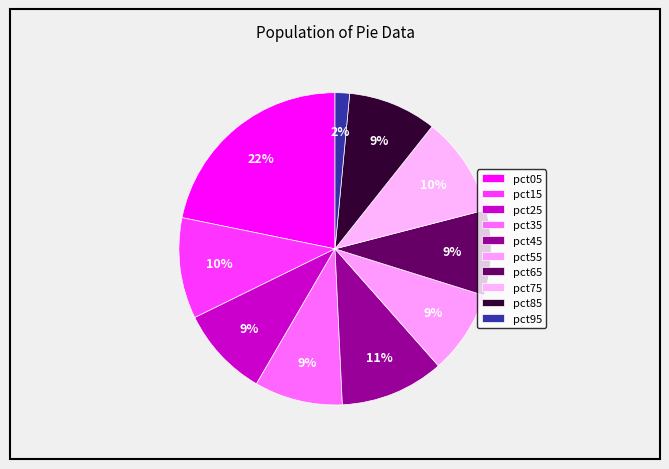

How many slices are in this pie chart?

10